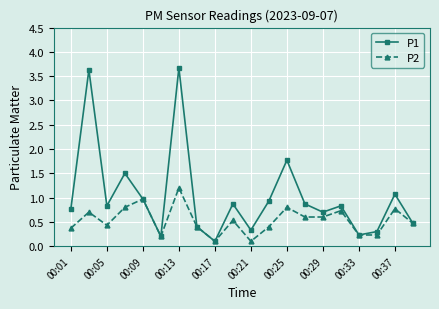

What is the value of the P2 point at the 19th from the left?

0.8